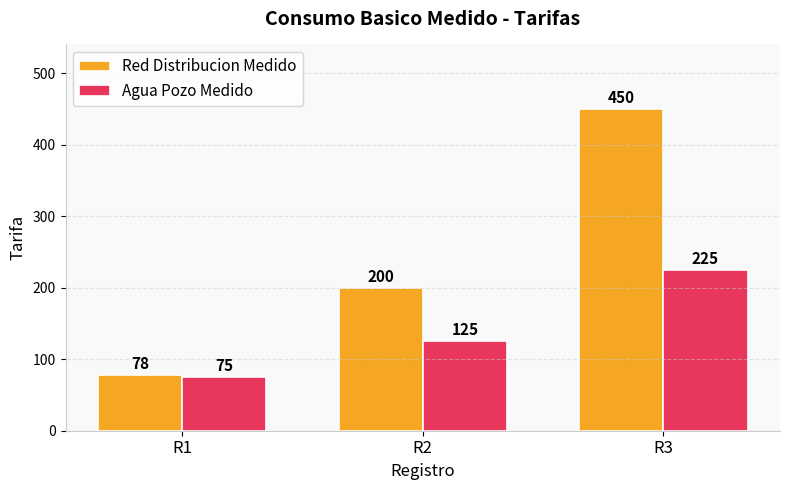

At which category is the sum across all series the highest?

R3